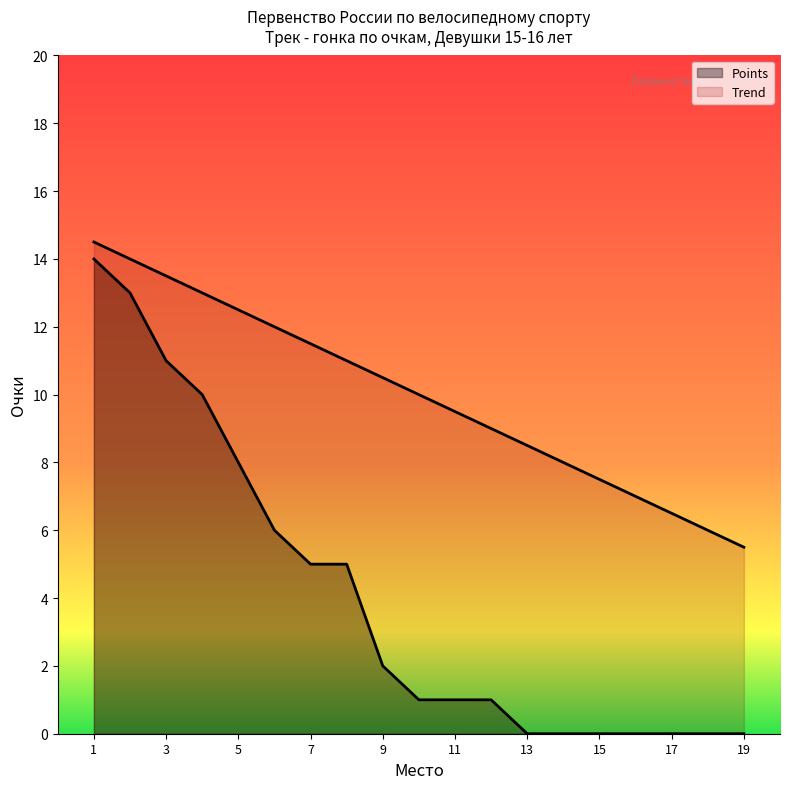

How many lines are shown in the chart?

2